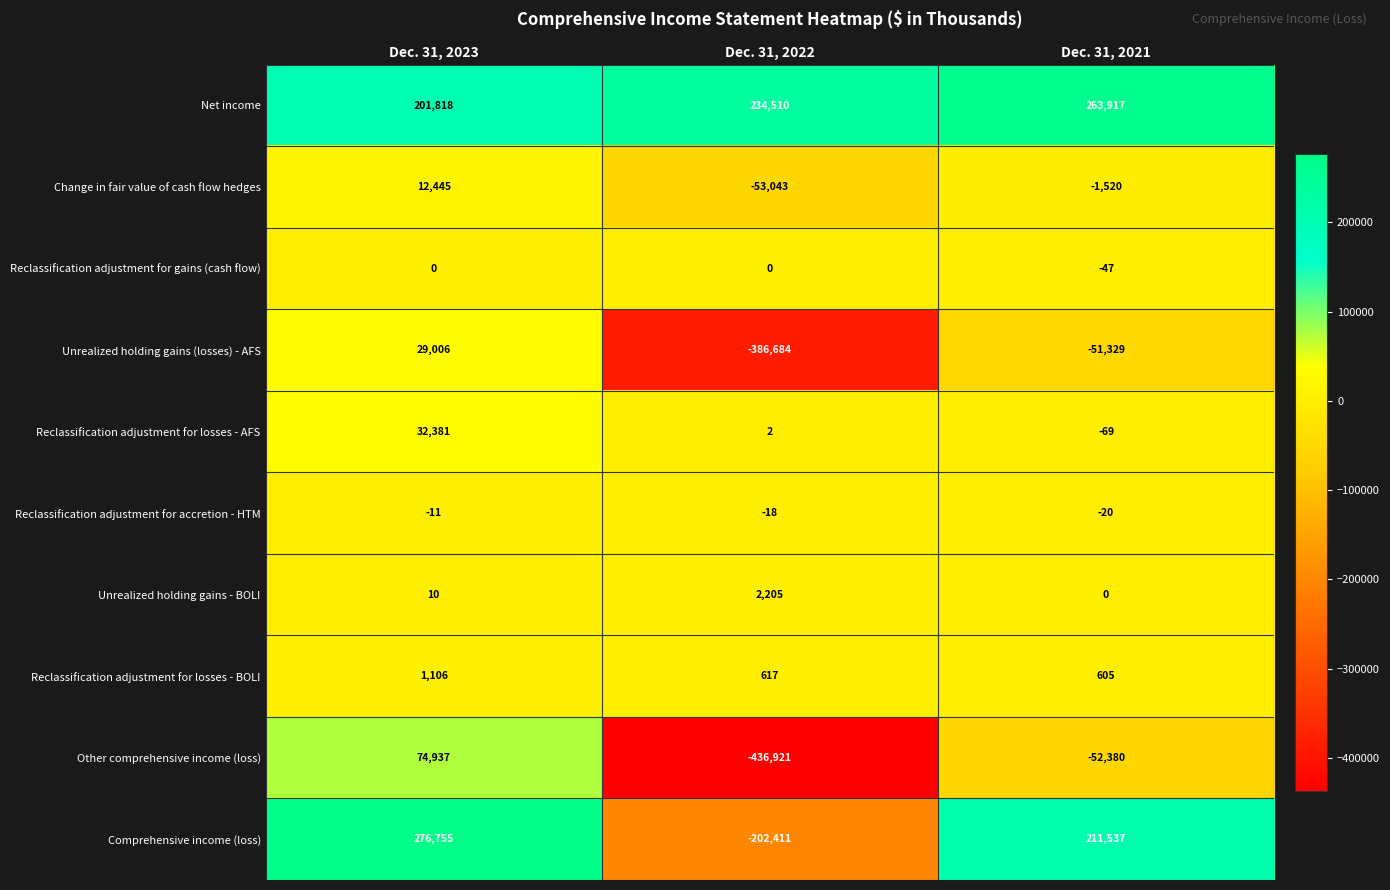

What is the difference between the maximum and minimum values in the Other comprehensive income (loss) series?

511858